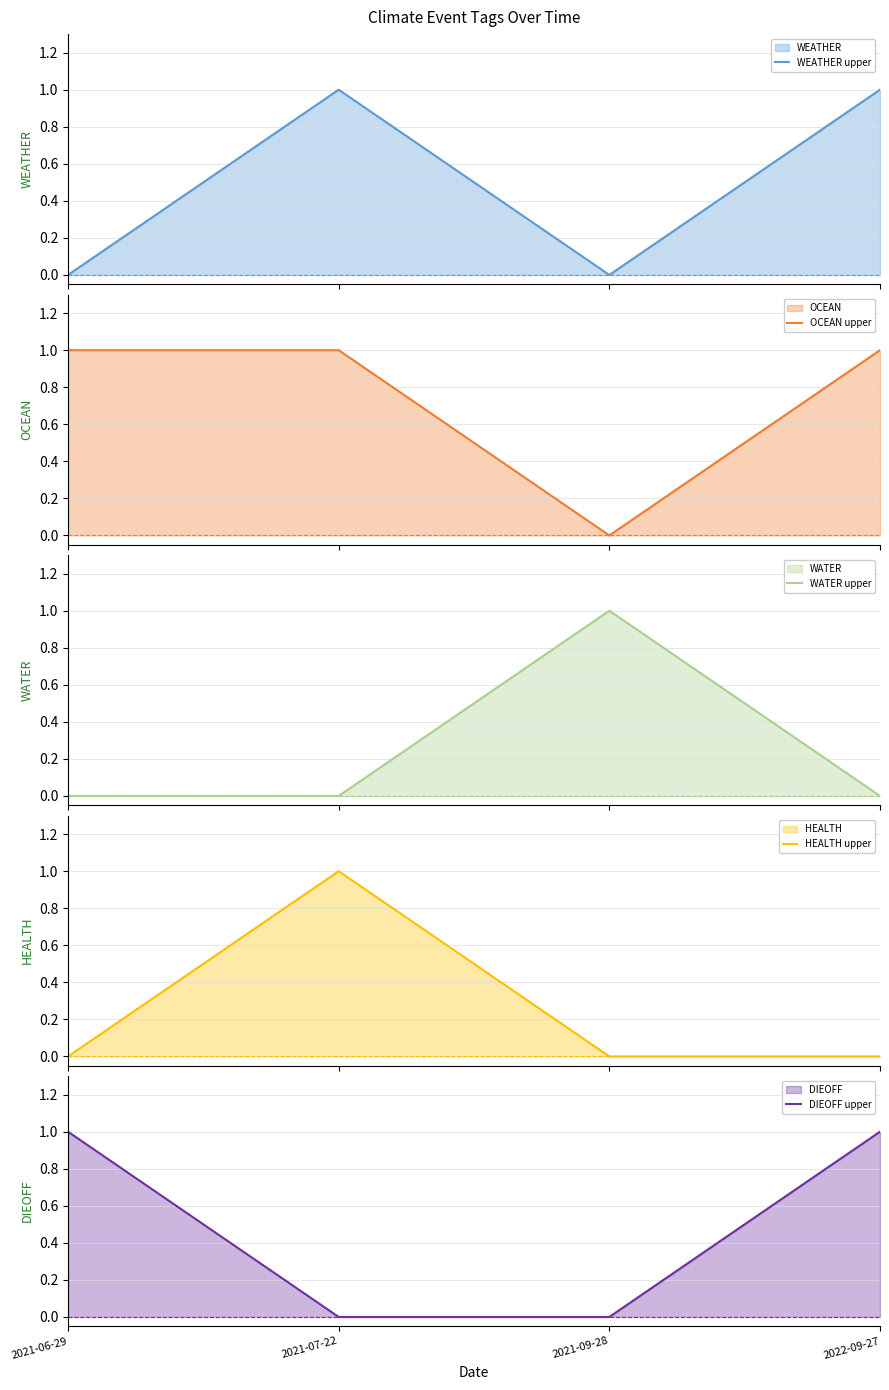

What position from the left is 2021-06-29?

1